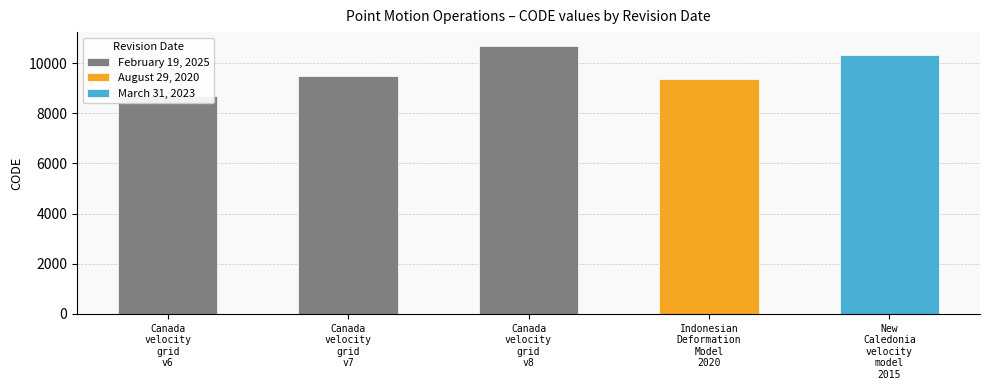

Reading left to right, extract all data points from this chart.

February 19, 2025=8676	February 19, 2025=9483	February 19, 2025=10707	August 29, 2020=9375	March 31, 2023=10323